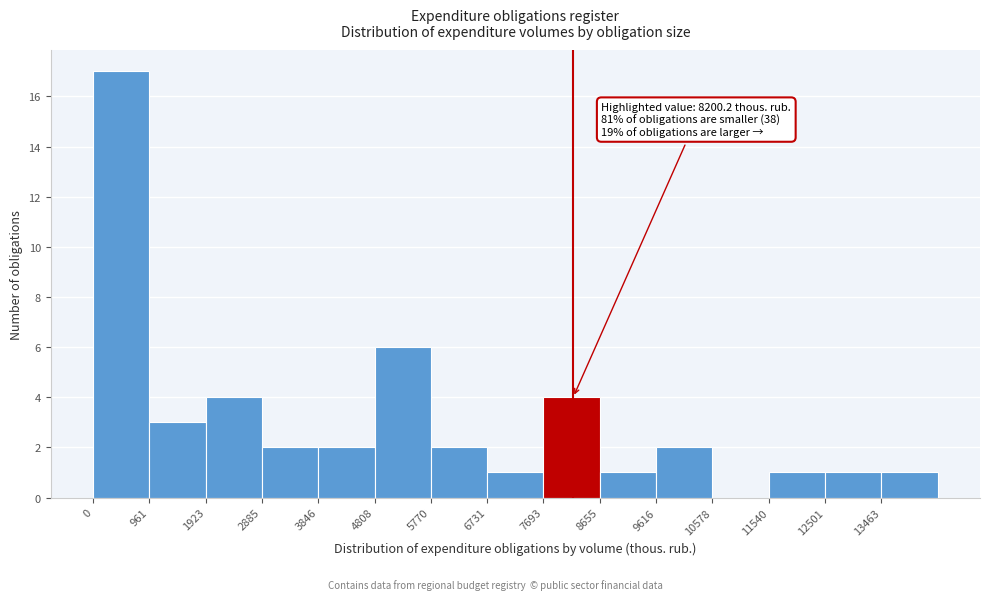

Over which range of the x-axis is the bar tallest?

0 to 1000